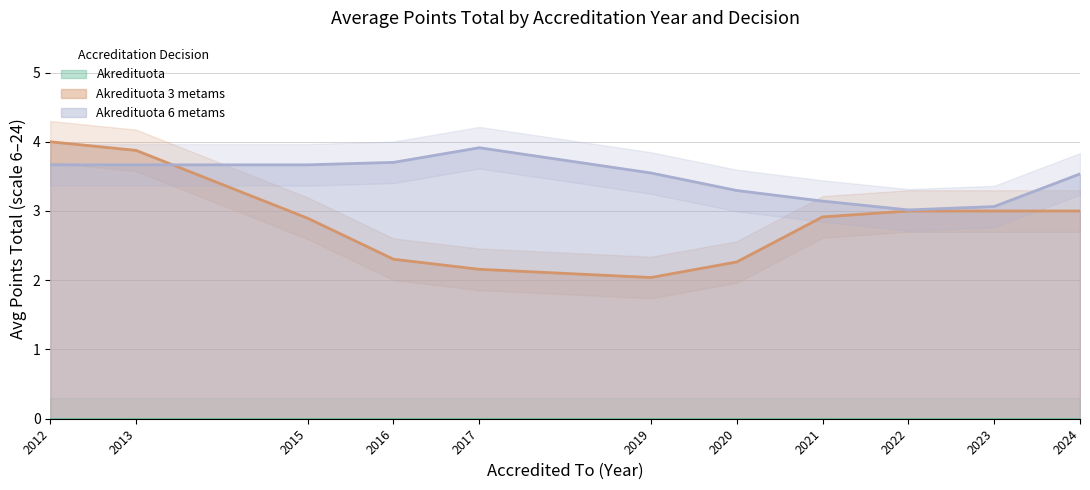

True or false: Akredituota 3 metams has a value of 2.1 at 2024.

False